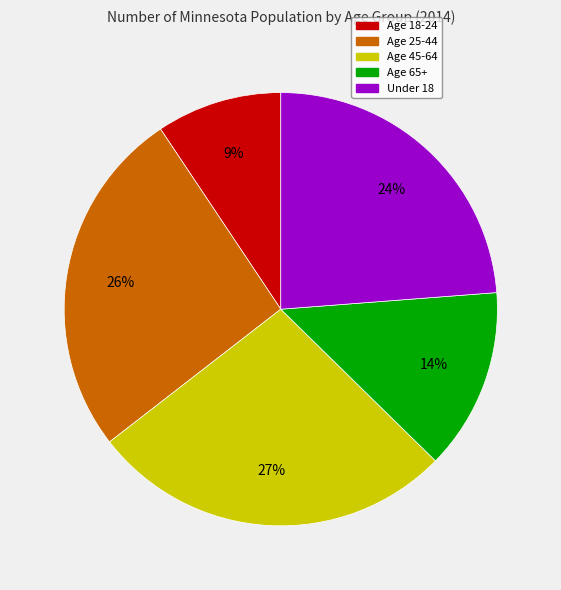

How many segments does this pie chart have?

5